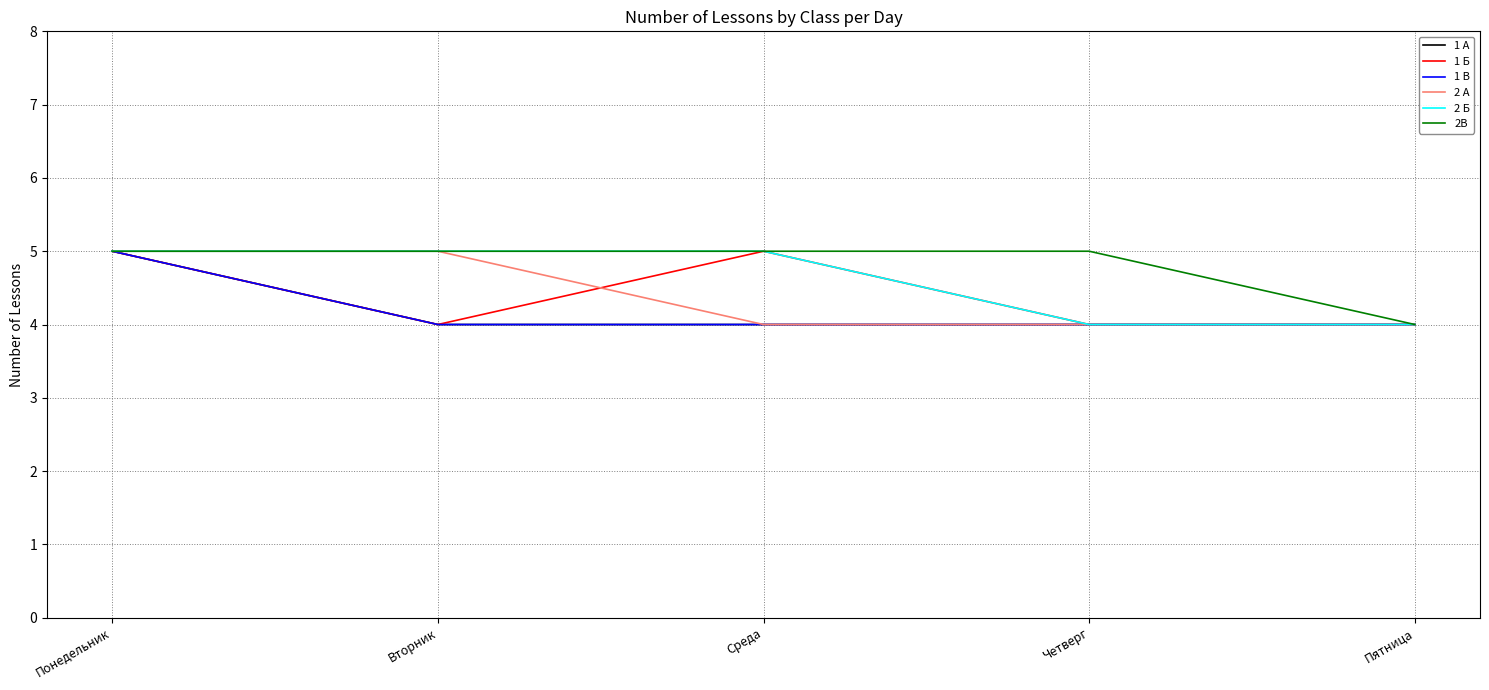

Is this an area chart (filled region under the line)?

No